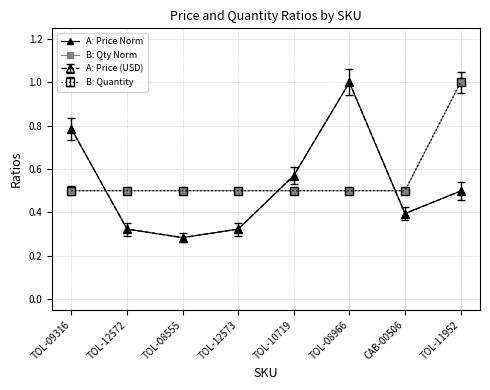

Which series has the largest range (max minus min)?

A: Price Norm